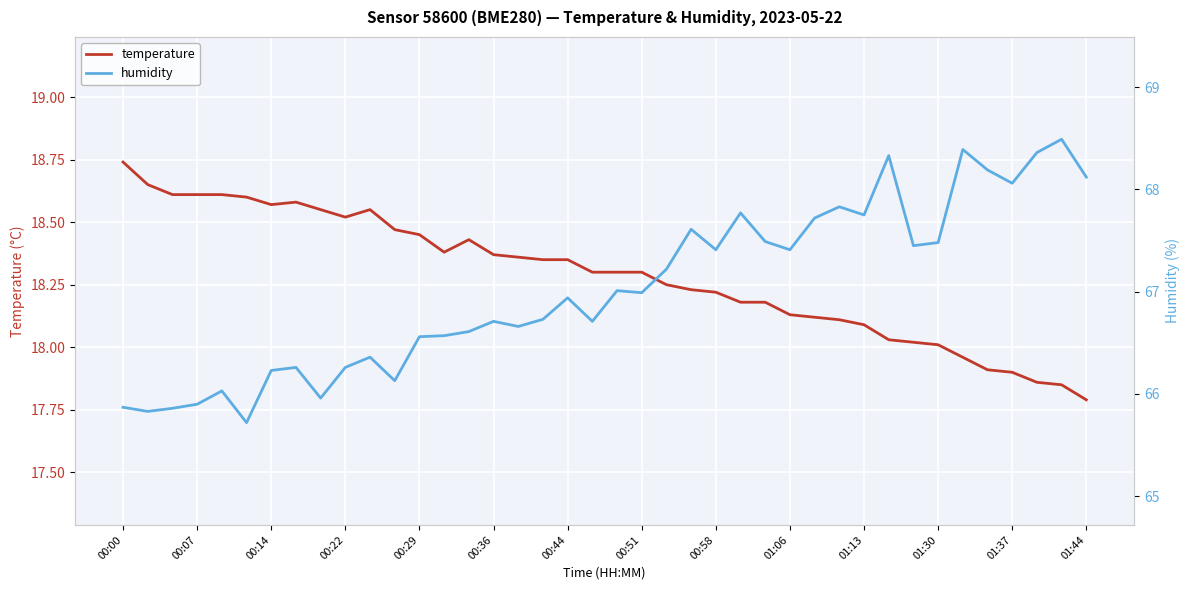

What is the highest value of the temperature series?

18.7